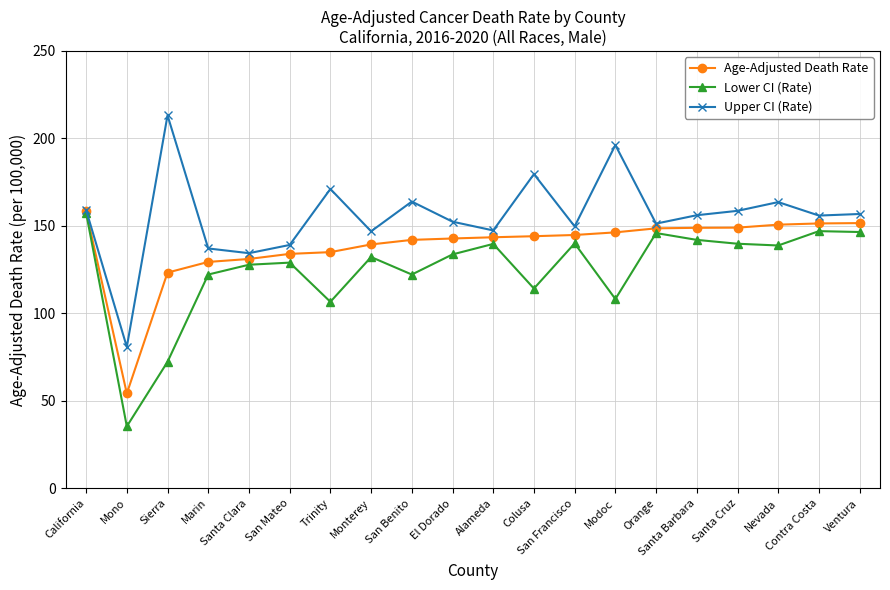

Count the number of data series in this chart.

3